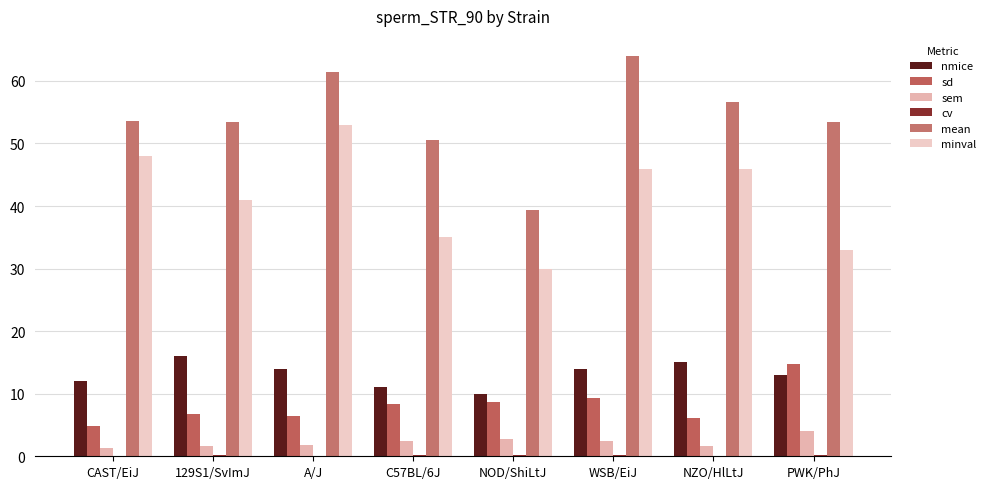

The value of sd at WSB/EiJ is 4.0. True or false?

False